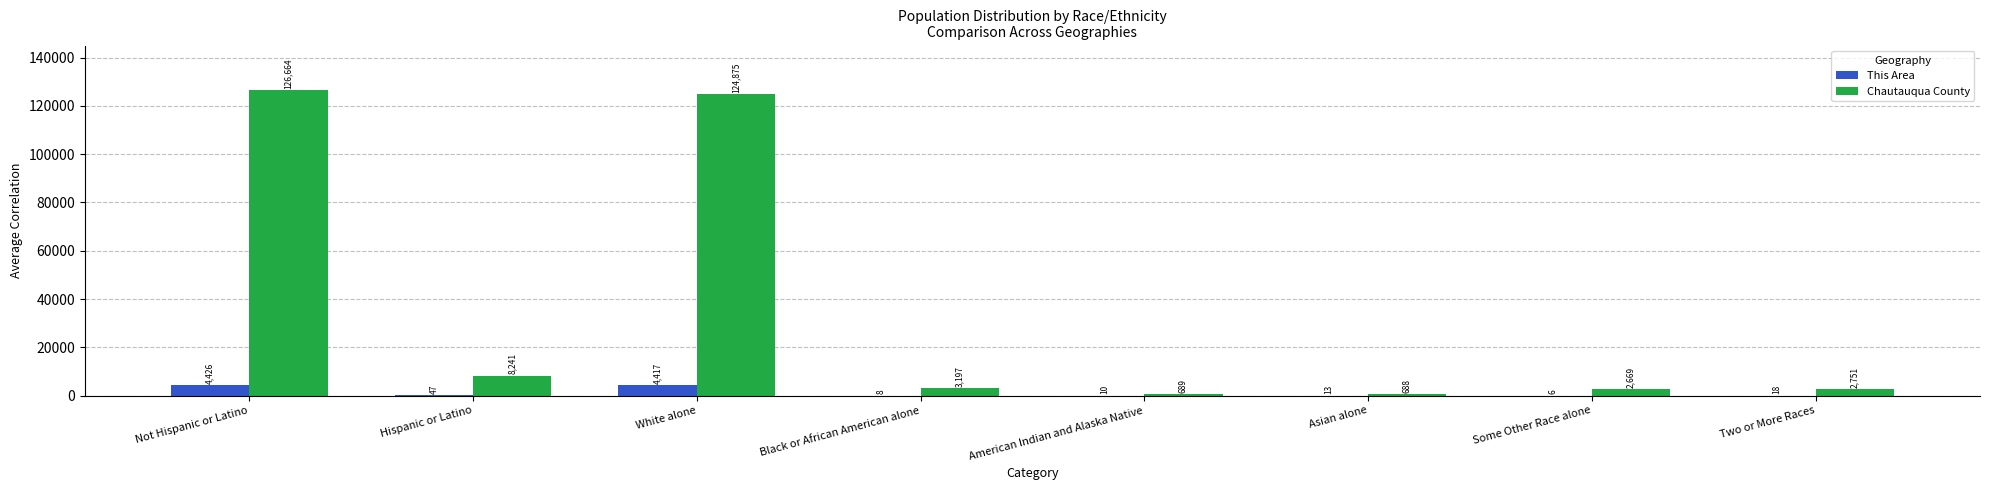

The value of This Area at Some Other Race alone is 6. True or false?

True